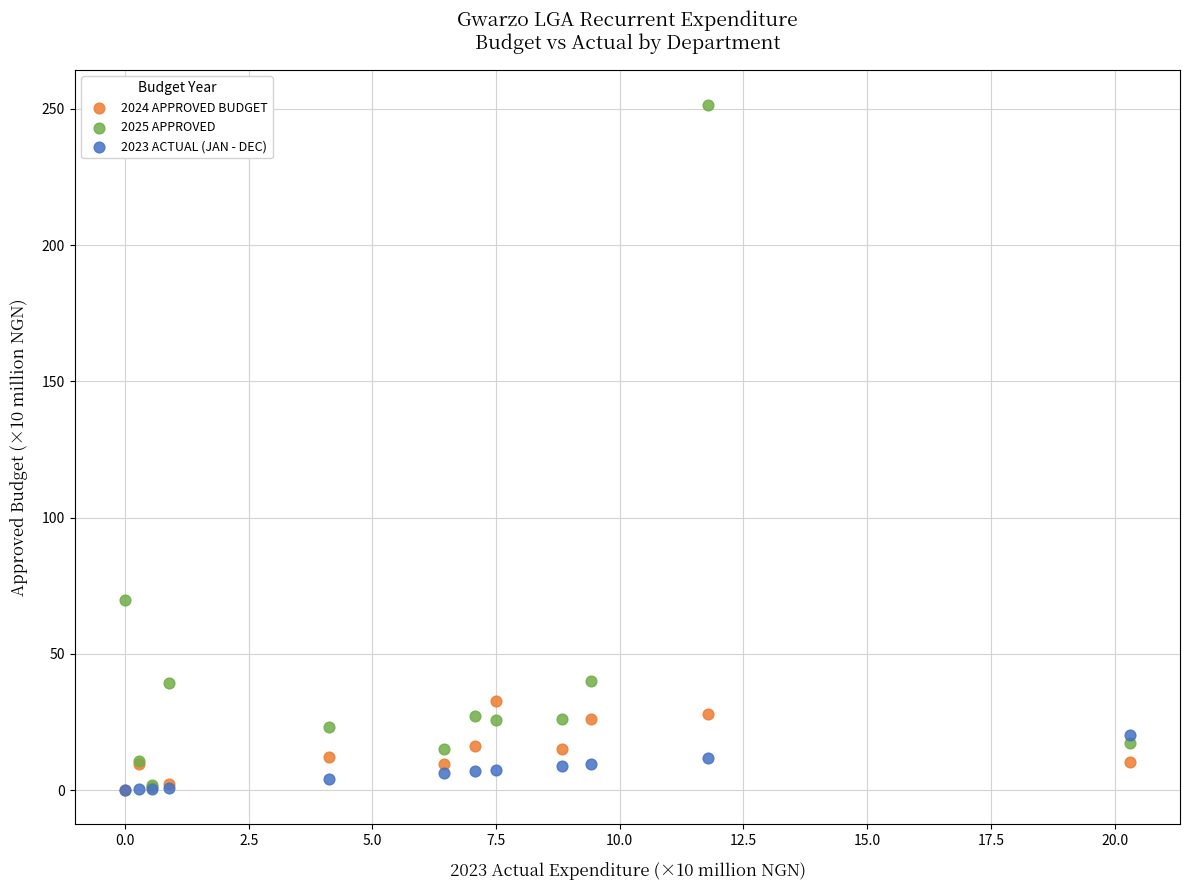

Across all series, what Y value is closest to 125?

69.8